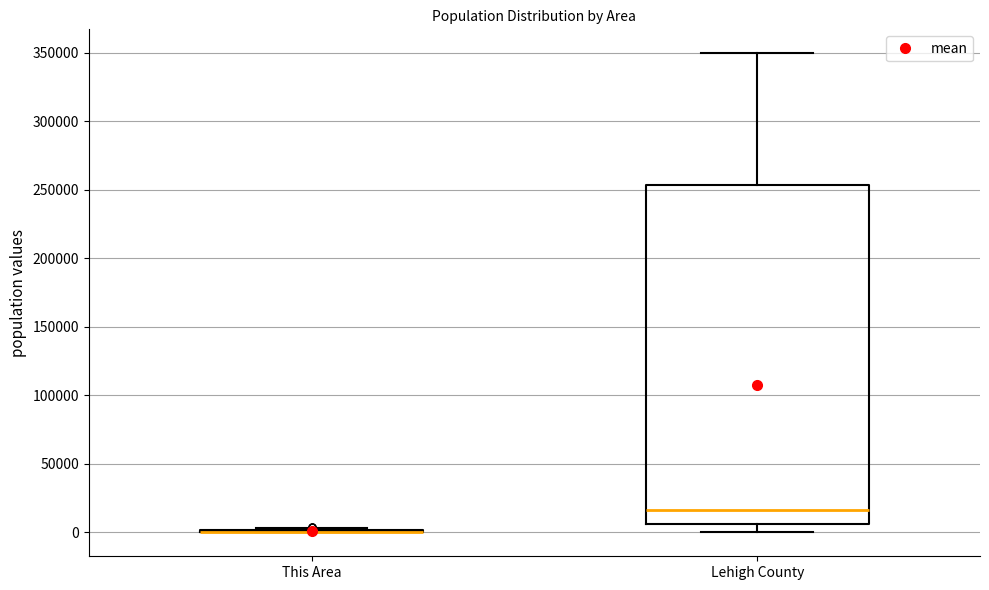

Which box is the tallest, from its lower edge to its upper edge?

Lehigh County